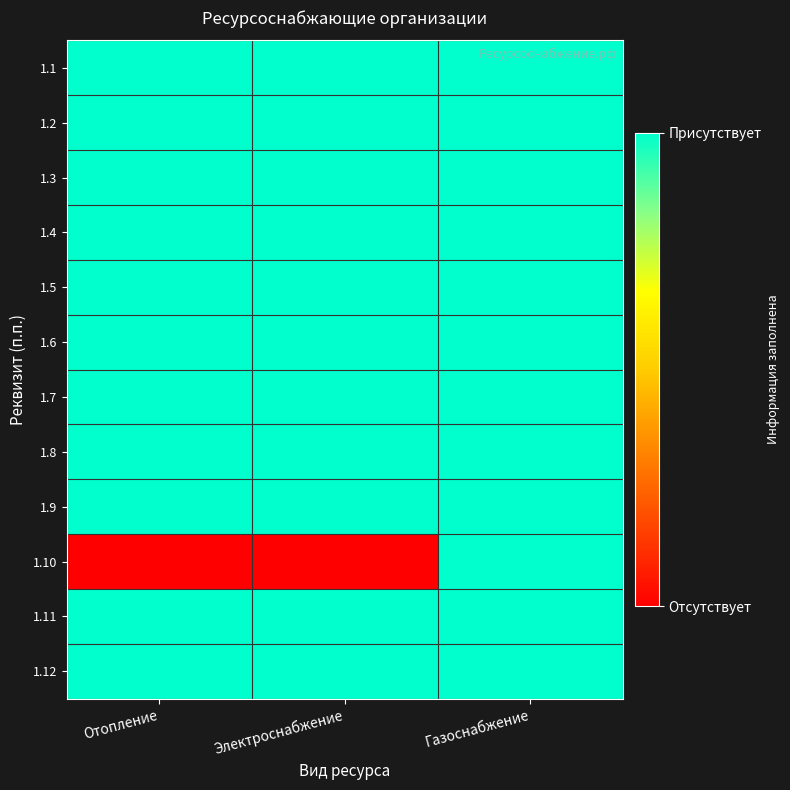

Which series has the widest spread of values?

1.10